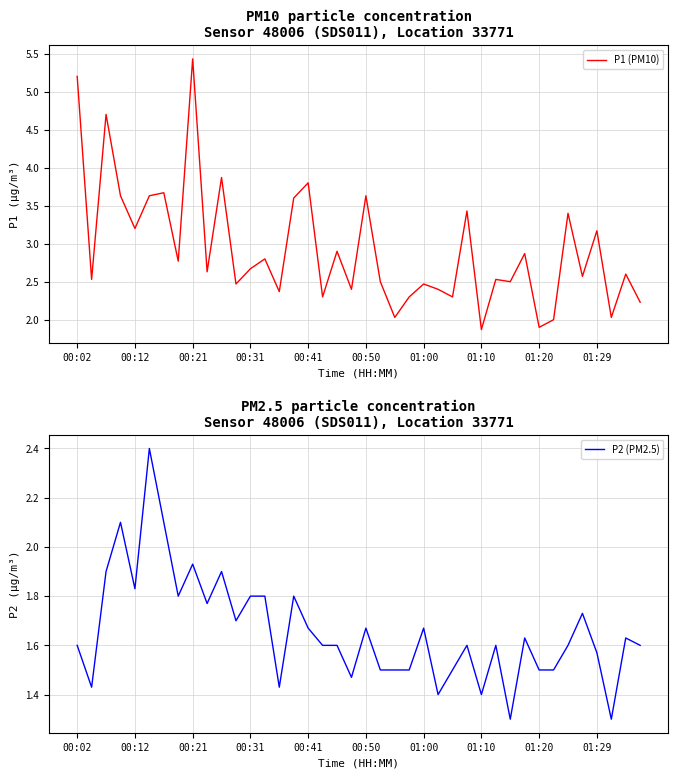

True or false: P2 (PM2.5) has a value of 1.5 at 33.

True